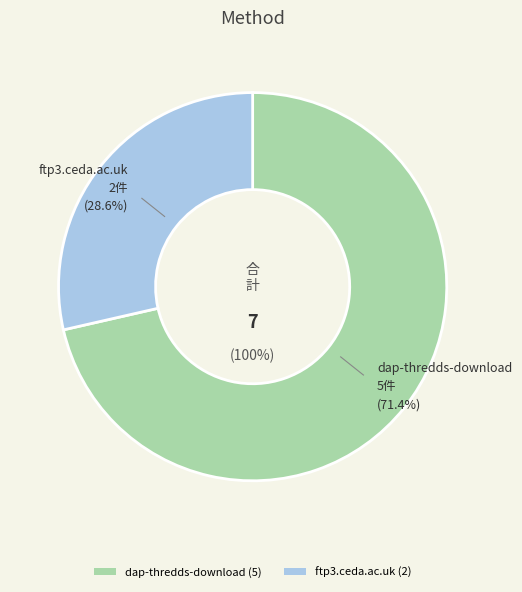

Approximately how many times larger is the value at dap-thredds-download compared to ftp3.ceda.ac.uk?

2.5